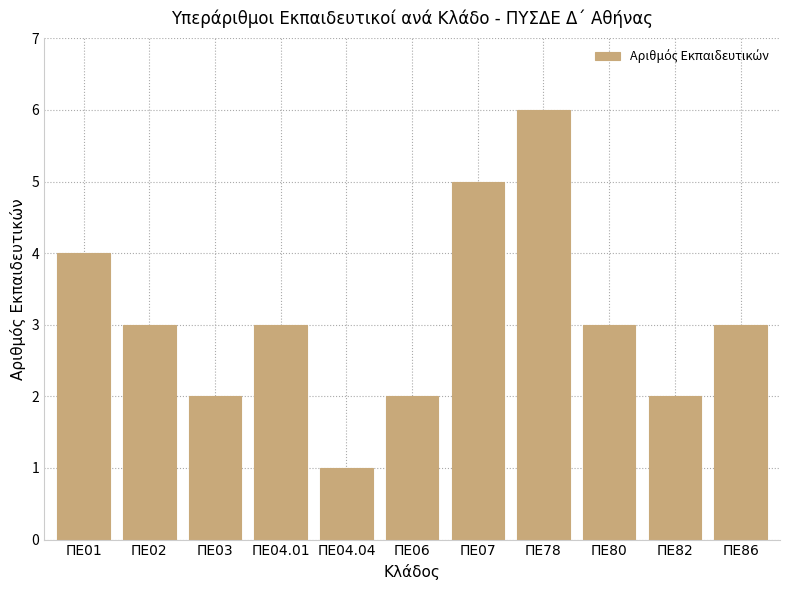

What is the label of the 4th bar from the right?

ΠΕ78